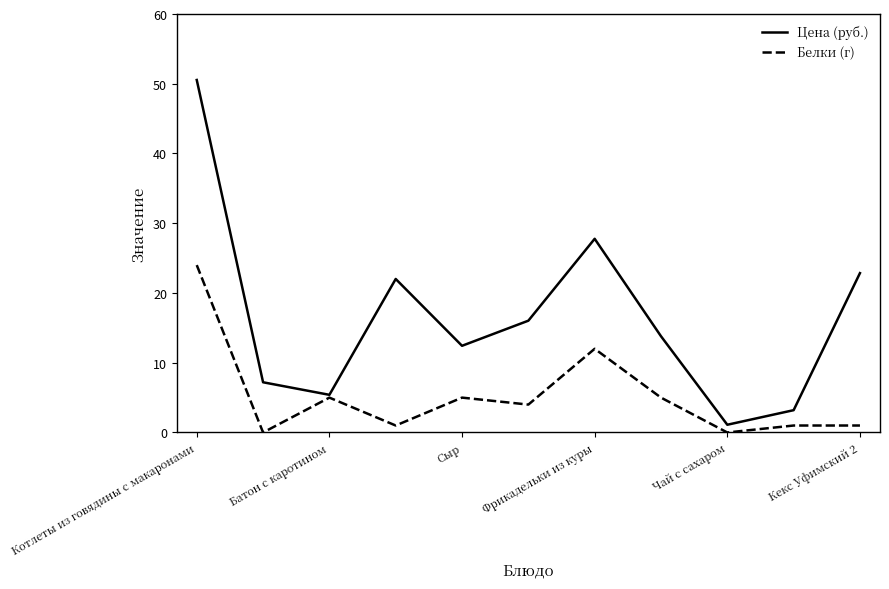

List the series in order of their overall mean, lowest first.

Белки (г), Цена (руб.)